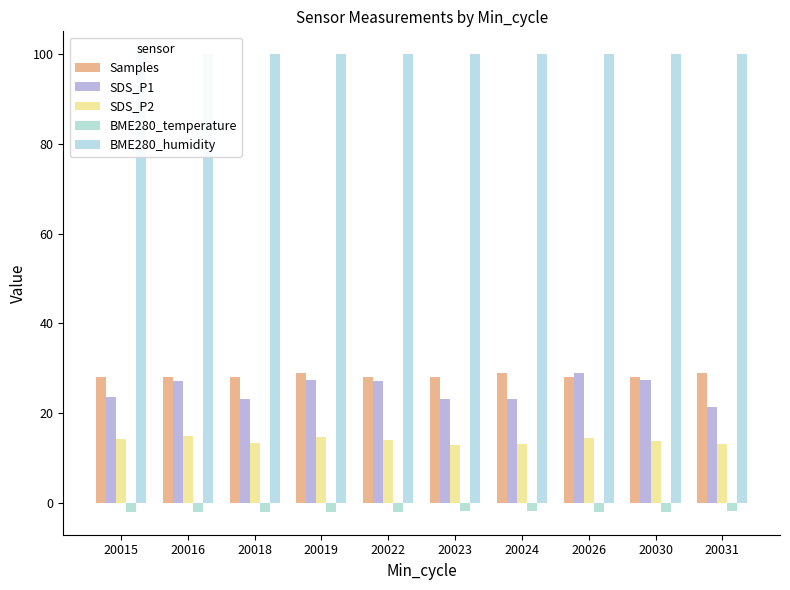

At 20016, list the series in order from smallest to largest.

BME280_temperature, SDS_P2, SDS_P1, Samples, BME280_humidity